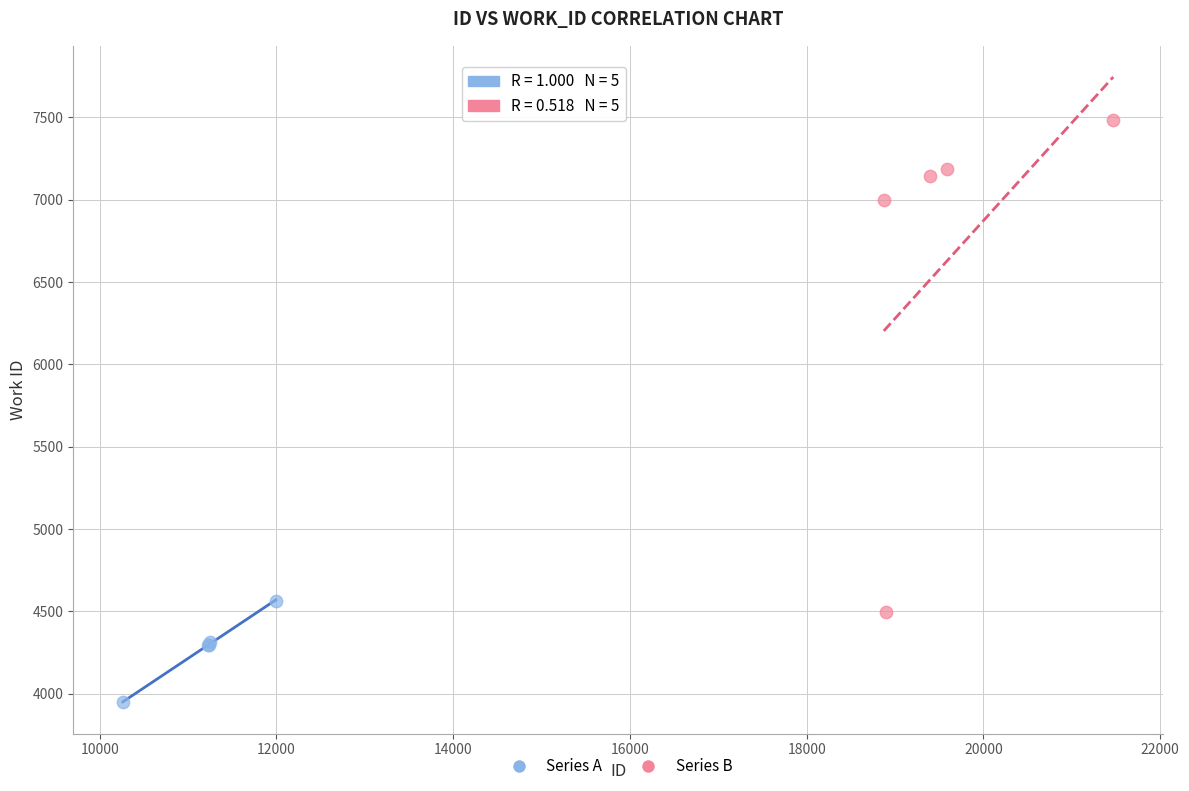

Which series has the largest Y range (max minus min)?

Series B